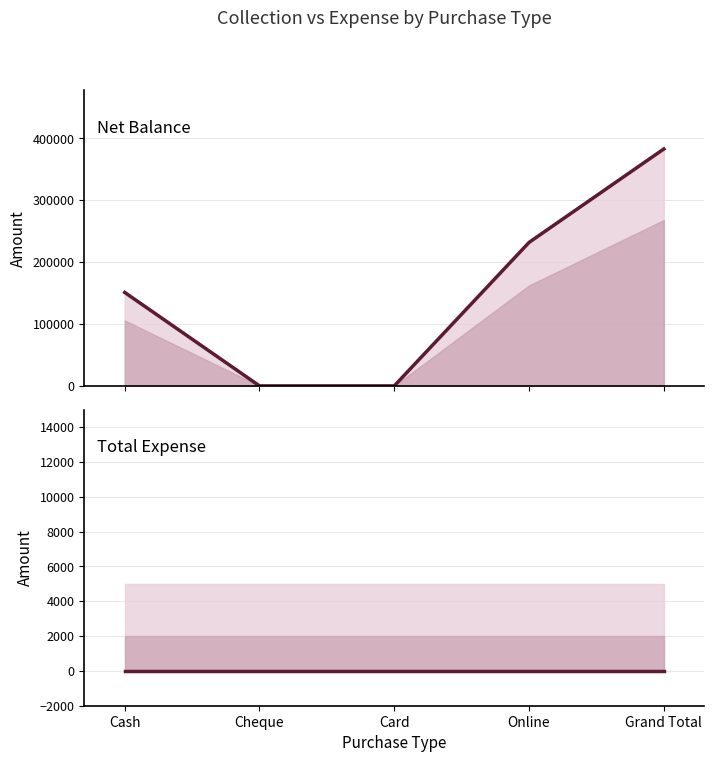

How many values in Net Balance are above zero?

3